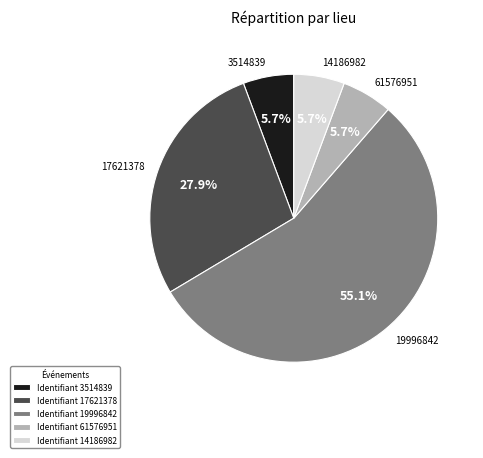

To the nearest percent, what portion does 61576951 represent?

6%